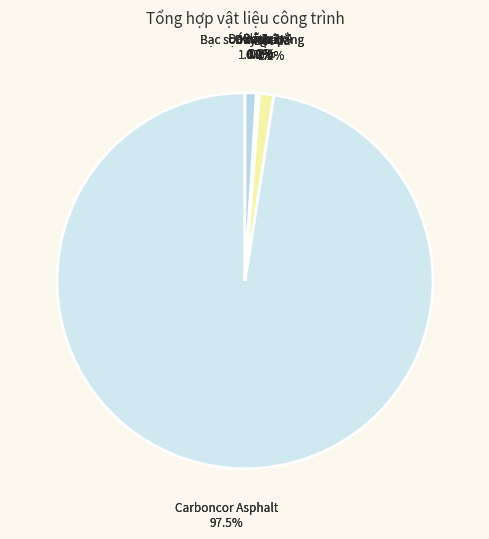

What is the majority slice?

Carboncor Asphalt